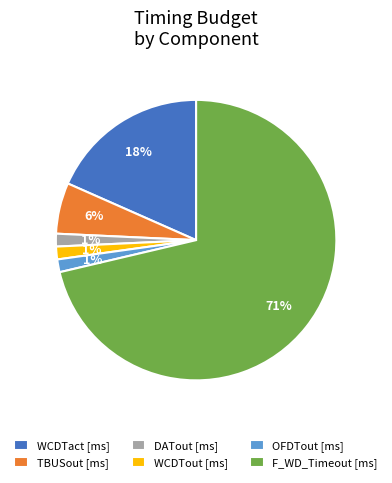

Is it true that DATout [ms] is 1% of the pie?

True